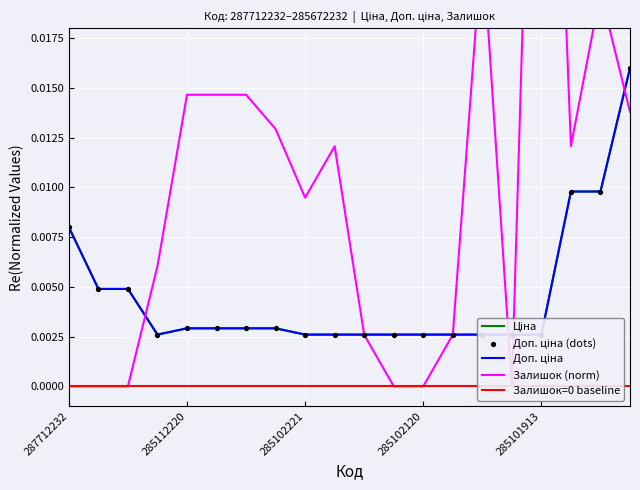

At how many categories does at least one series exceed 0?

20